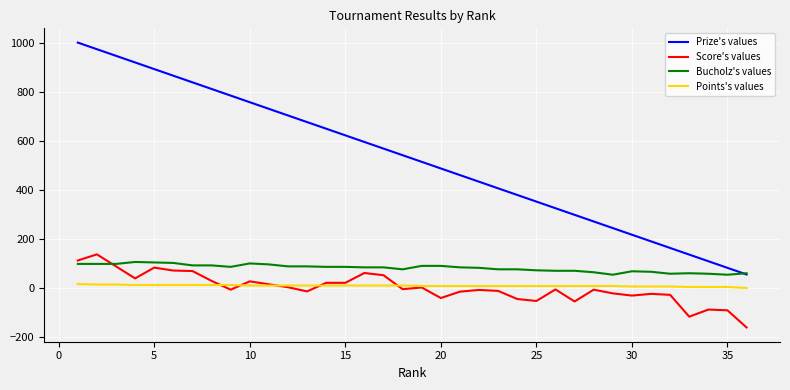

What is the greatest value displayed?

1000